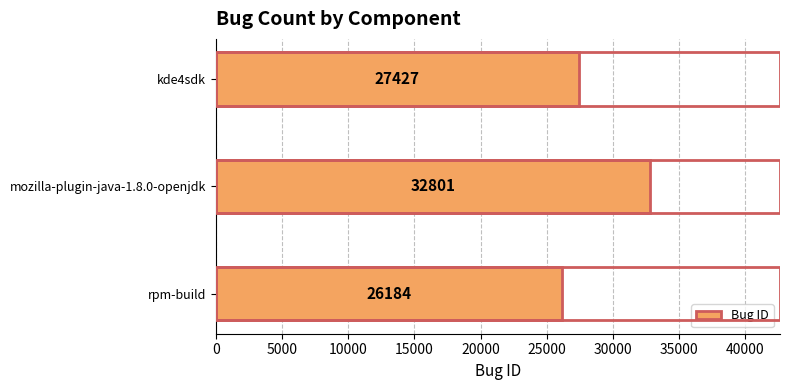

List the labels in order of value, smallest first.

rpm-build, kde4sdk, mozilla-plugin-java-1.8.0-openjdk